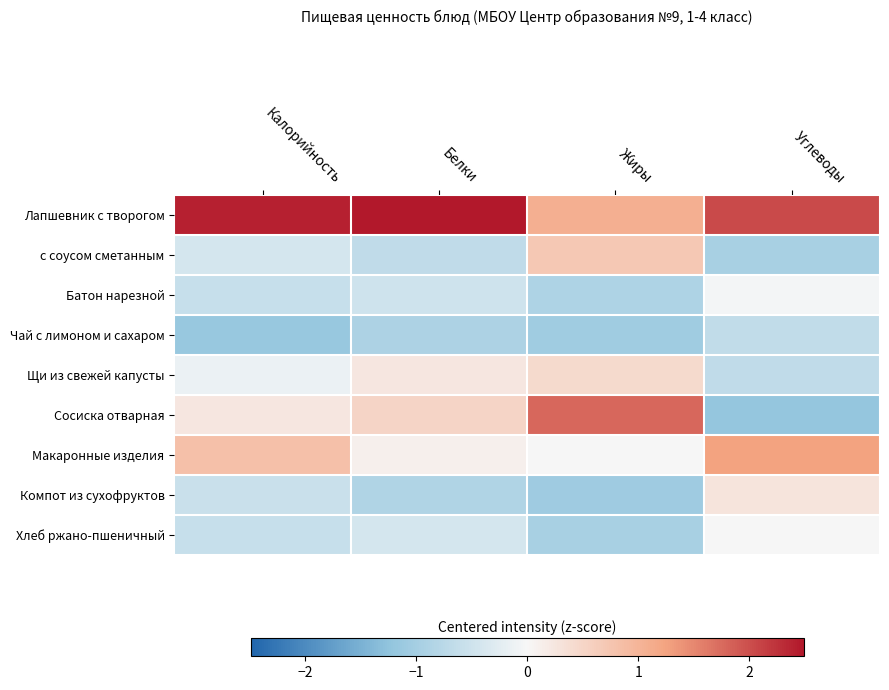

What is the difference between the highest and lowest values at Калорийность?

3.6